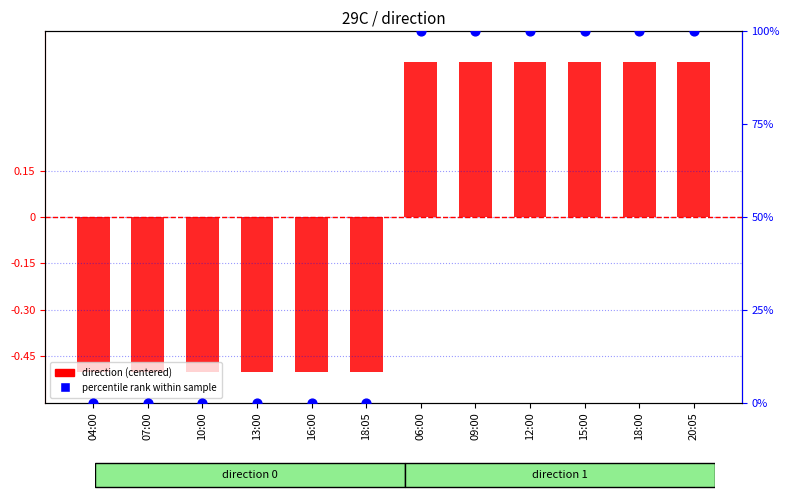

Is the value of percentile rank within sample at 15:00 greater than the value of direction (centered) at 13:00?

Yes